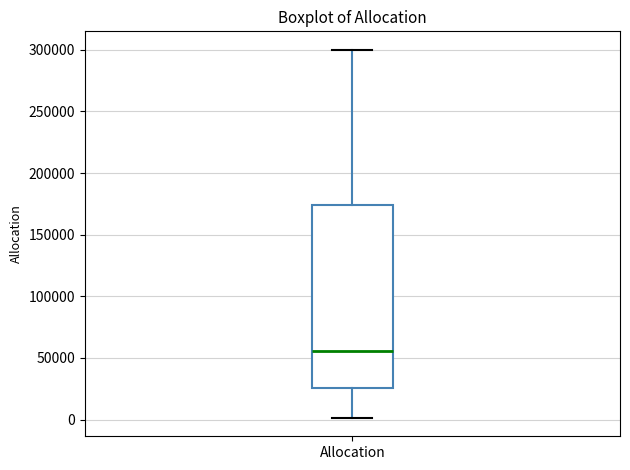

Where is the lower edge of the box for Allocation on the y-axis? The values are not printed on the chart, so give them approximately, as read against the axis.

25000